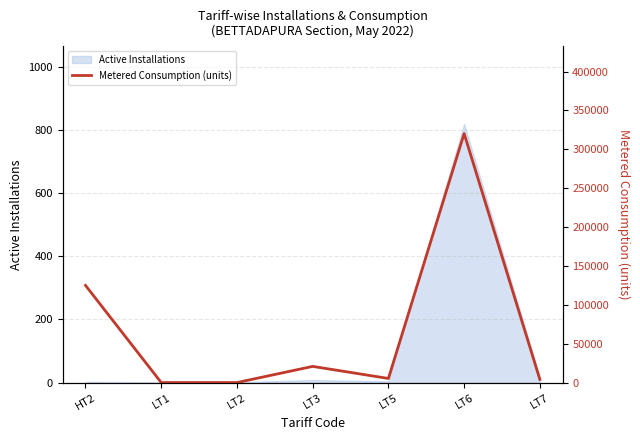

What is the greatest value displayed?

320179